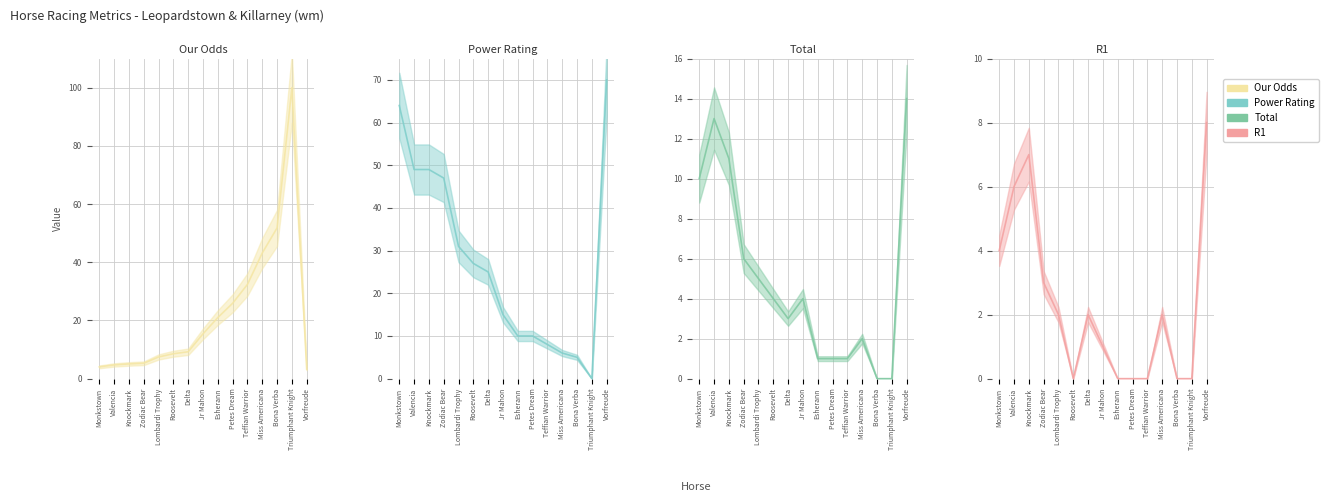

Between Valencia and Bona Verba, which is larger?

Bona Verba